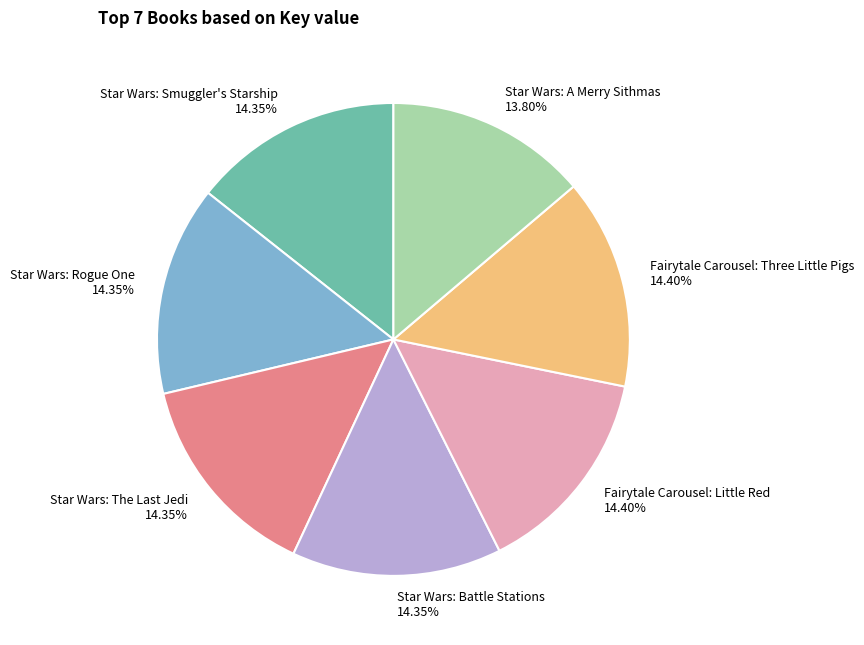

How many segments does this pie chart have?

7